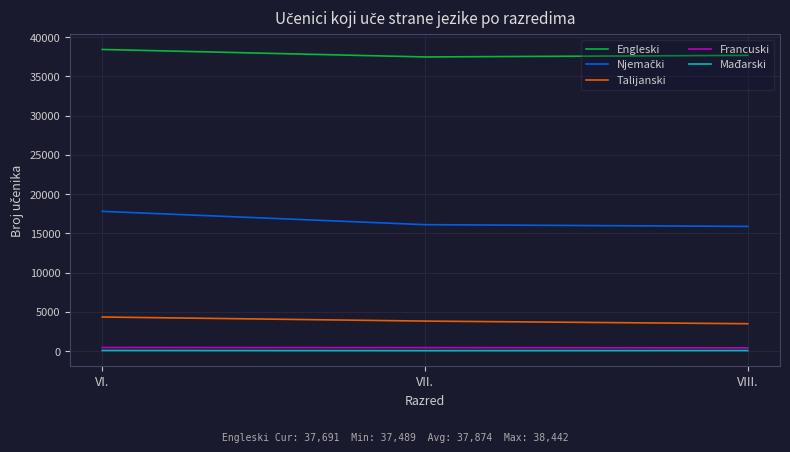

Which series has the largest total across all categories?

Engleski